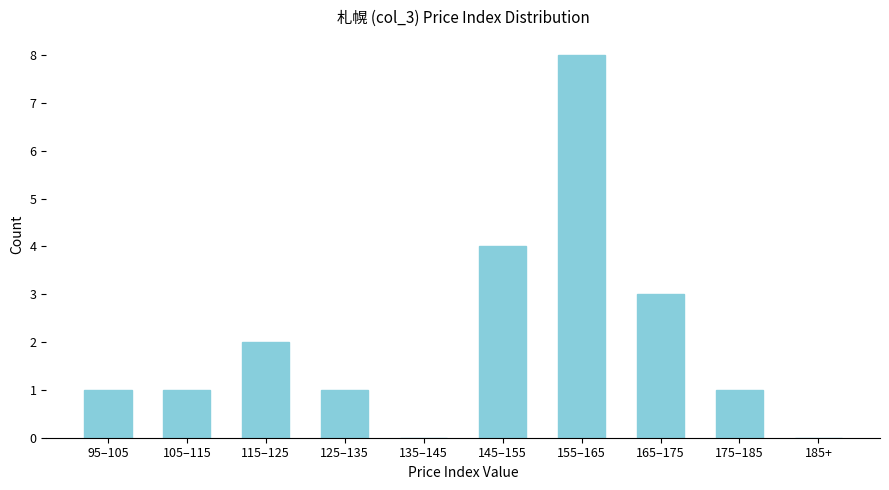

Reading left to right, list all the values displayed in this chart.

95–105=1	105–115=1	115–125=2	125–135=1	135–145=0	145–155=4	155–165=8	165–175=3	175–185=1	185+=0